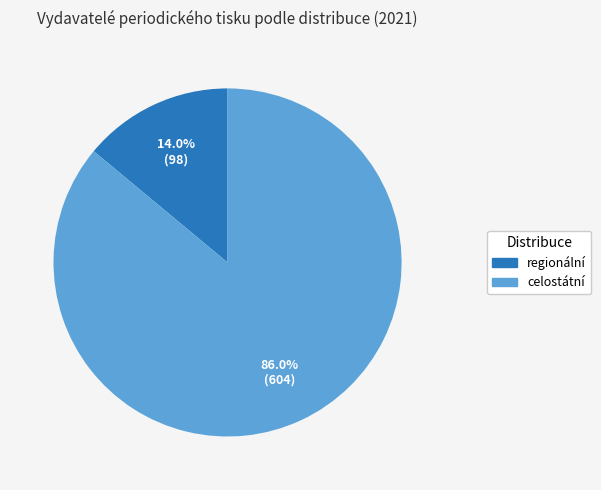

To the nearest percent, what is the combined percentage of celostátní and regionální?

100%